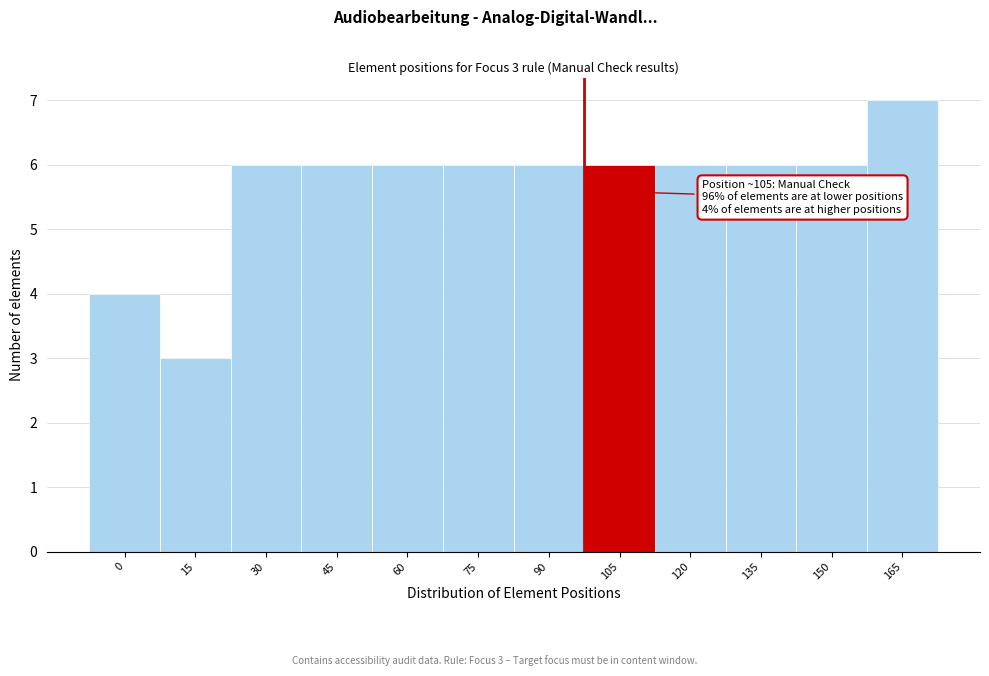

Reading left to right, what are all the values shown in this chart?

4	3	6	6	6	6	6	6	6	6	6	7